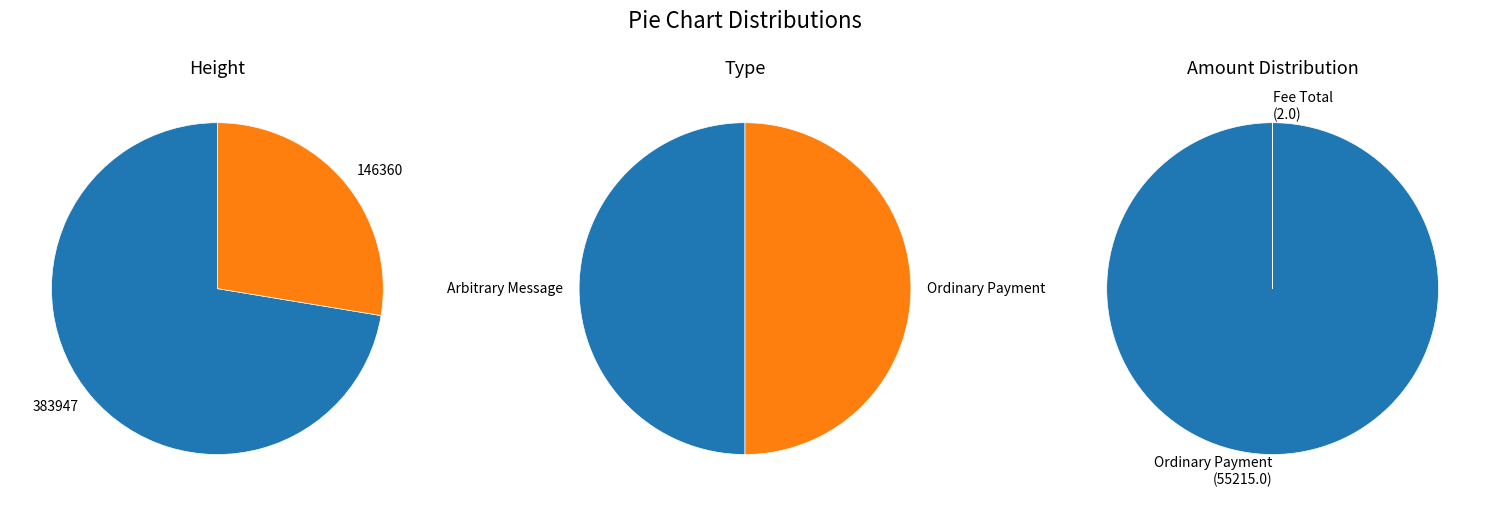

How many segments does this pie chart have?

2